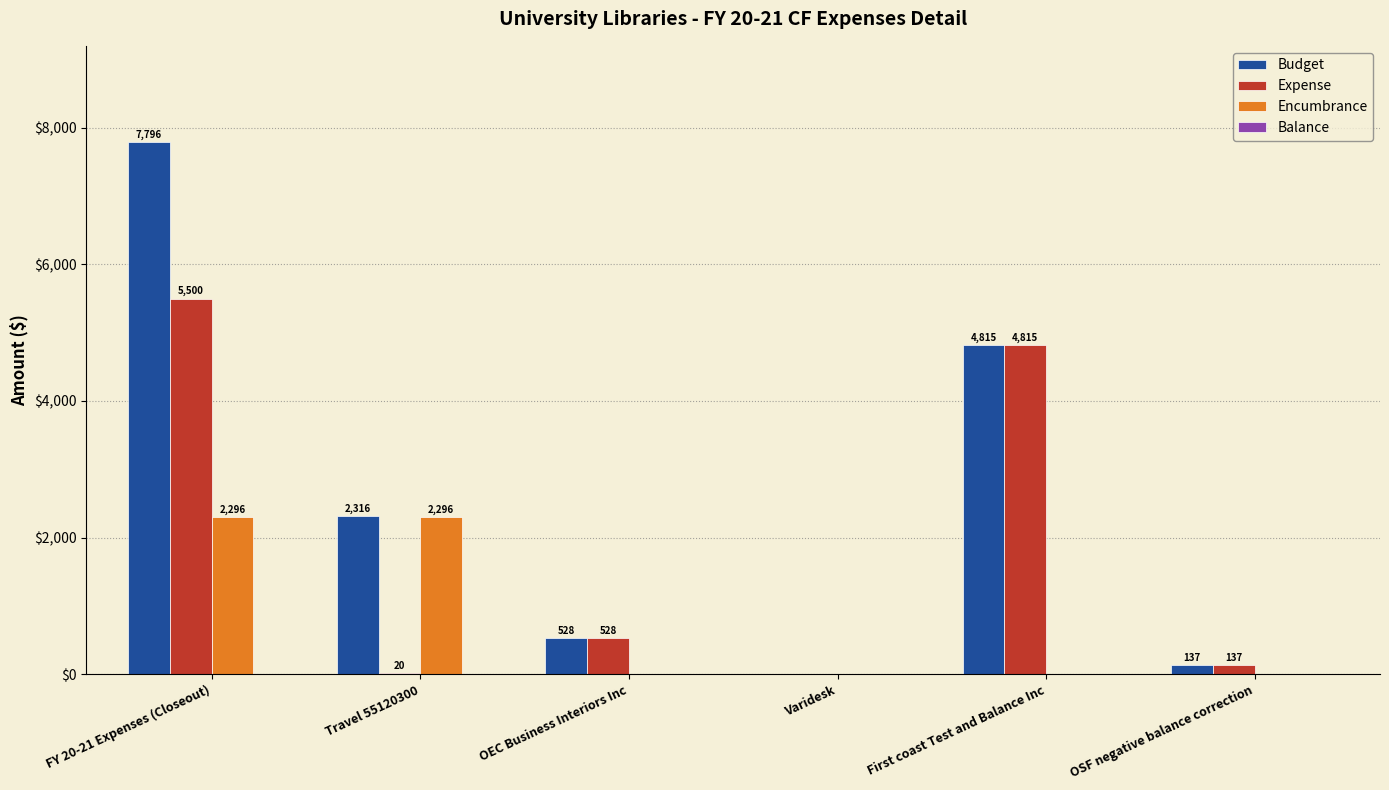

The value of Expense at FY 20-21 Expenses (Closeout) is 3570. True or false?

False